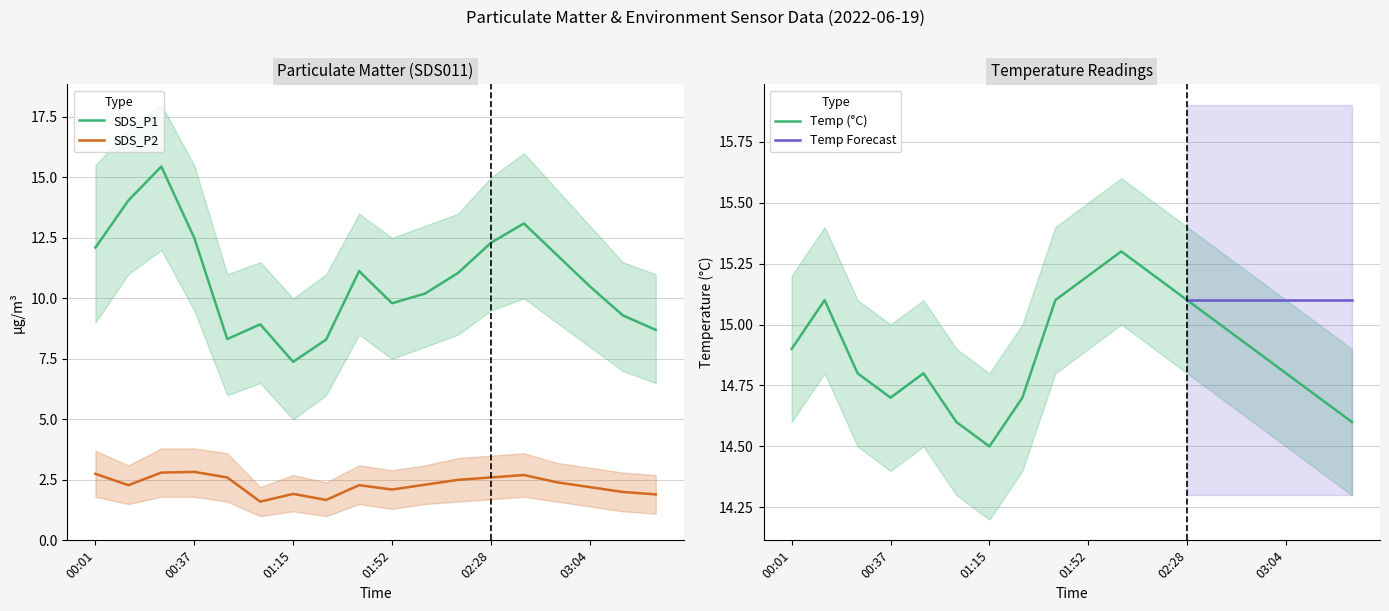

Which label corresponds to the smallest value in the chart?

01:03